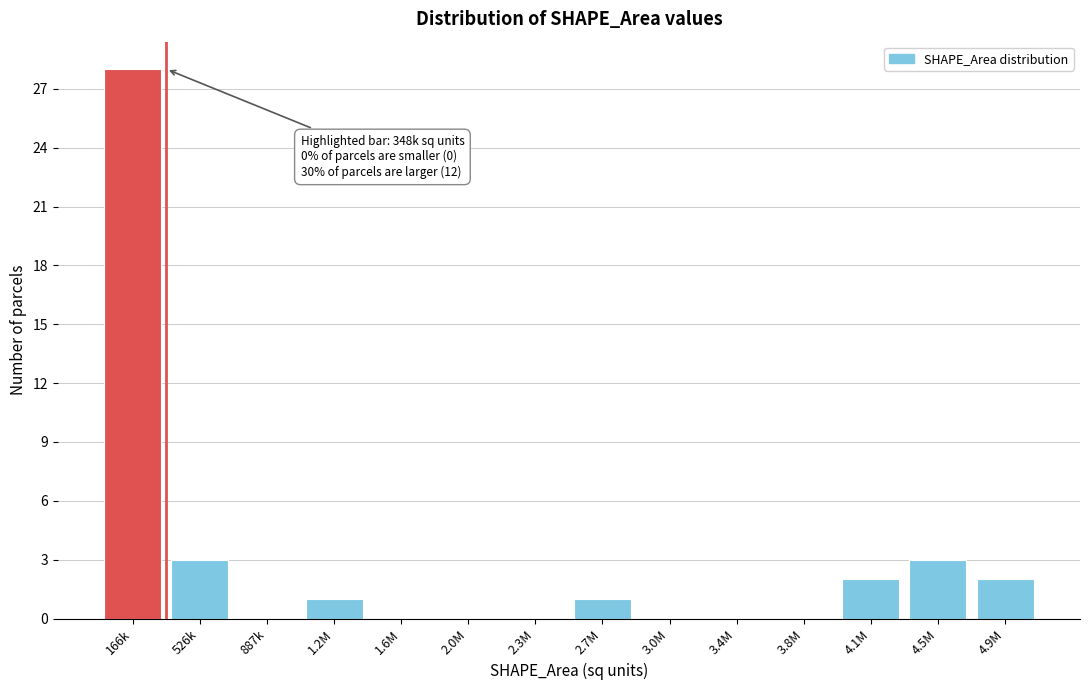

Reading left to right, list all the values displayed in this chart.

166k=28	526k=3	887k=0	1.2M=1	1.6M=0	2.0M=0	2.3M=0	2.7M=1	3.0M=0	3.4M=0	3.8M=0	4.1M=2	4.5M=3	4.9M=2